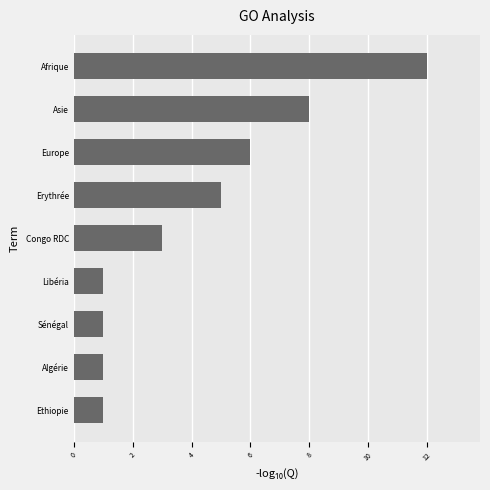

What is the minimum value shown in the chart?

1